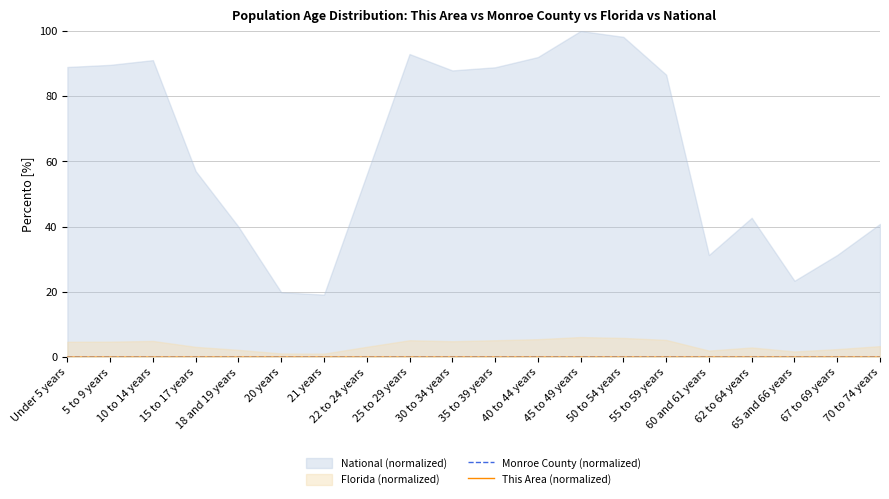

Which has a higher value, 65 and 66 years or 70 to 74 years?

70 to 74 years